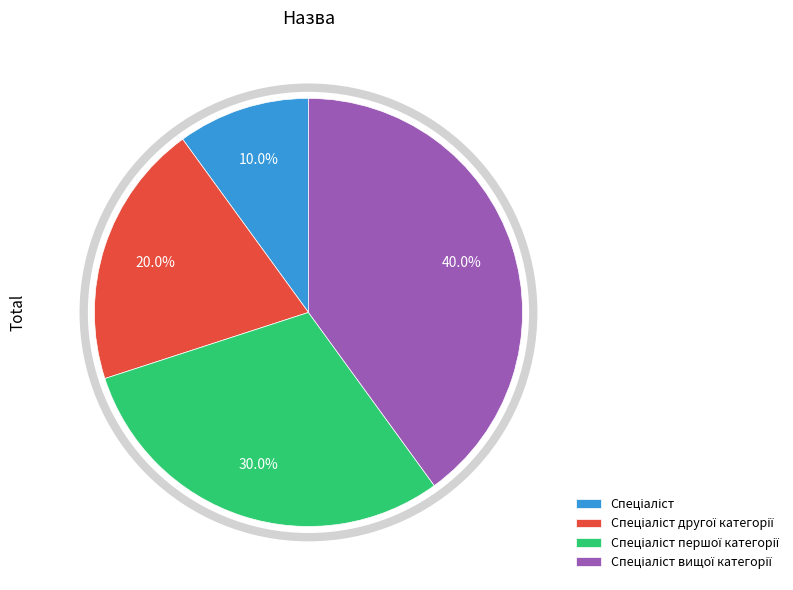

Is there any slice that represents more than half of the pie?

No